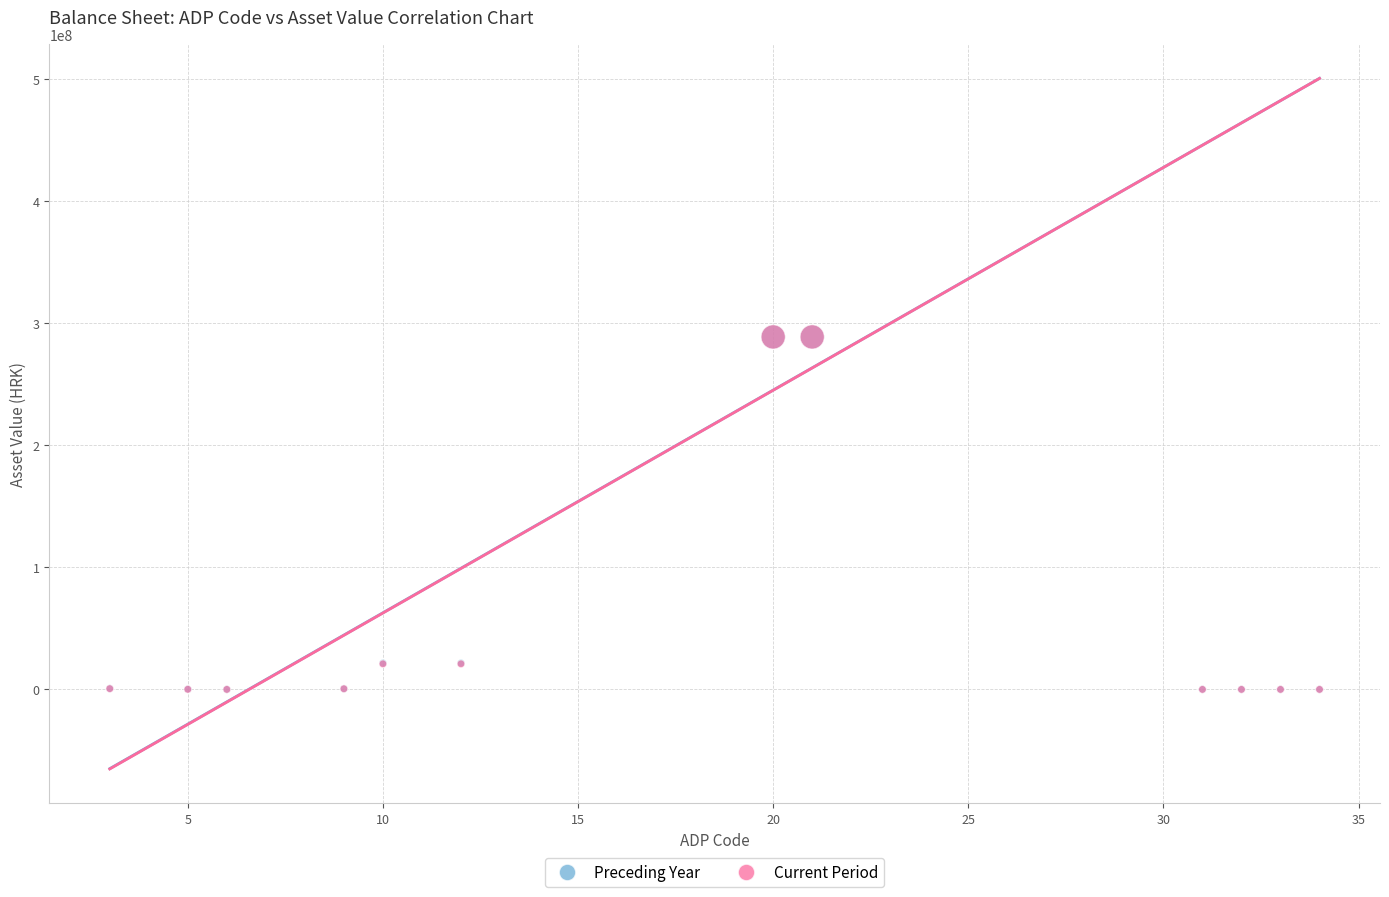

What are all the series names shown in the legend?

Preceding Year, Current Period